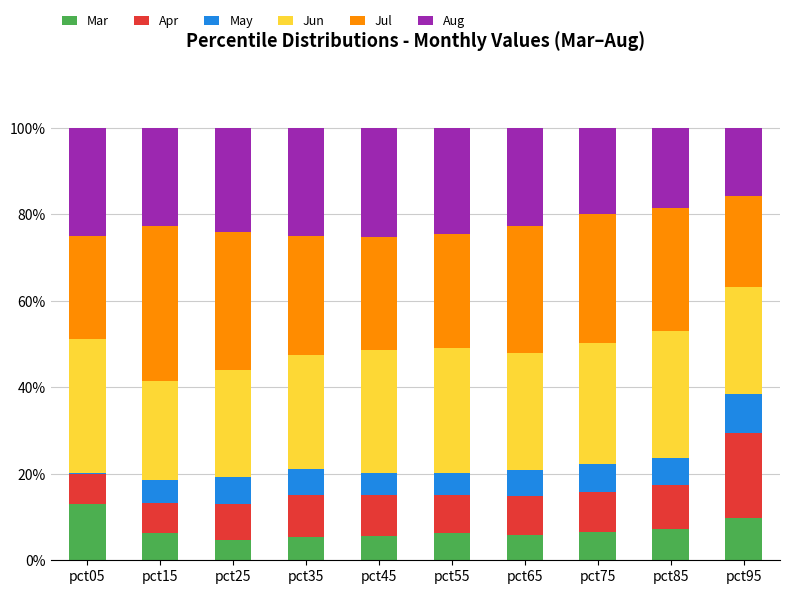

What is the total value across all series at pct85?

100.0